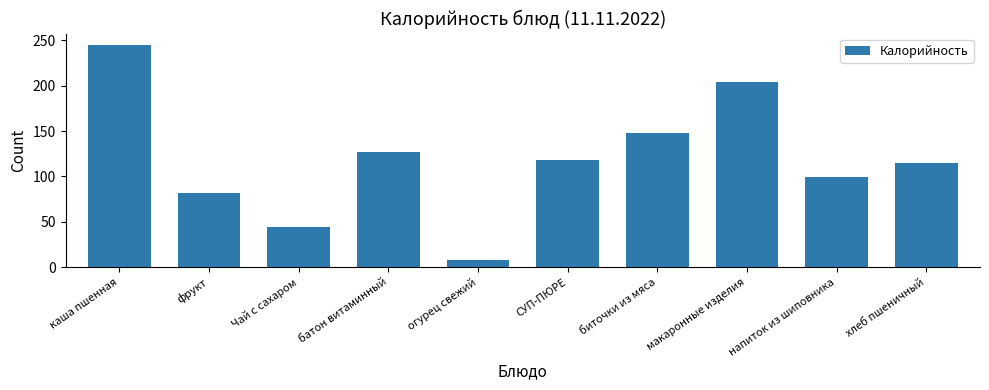

What is the sum of all values?

1190